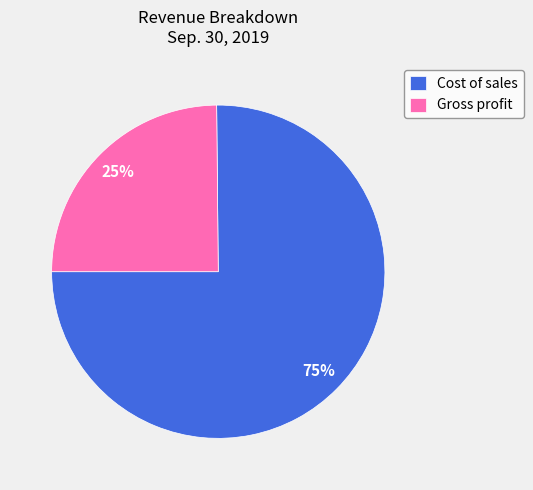

True or false: Cost of sales accounts for 75% of the total.

True